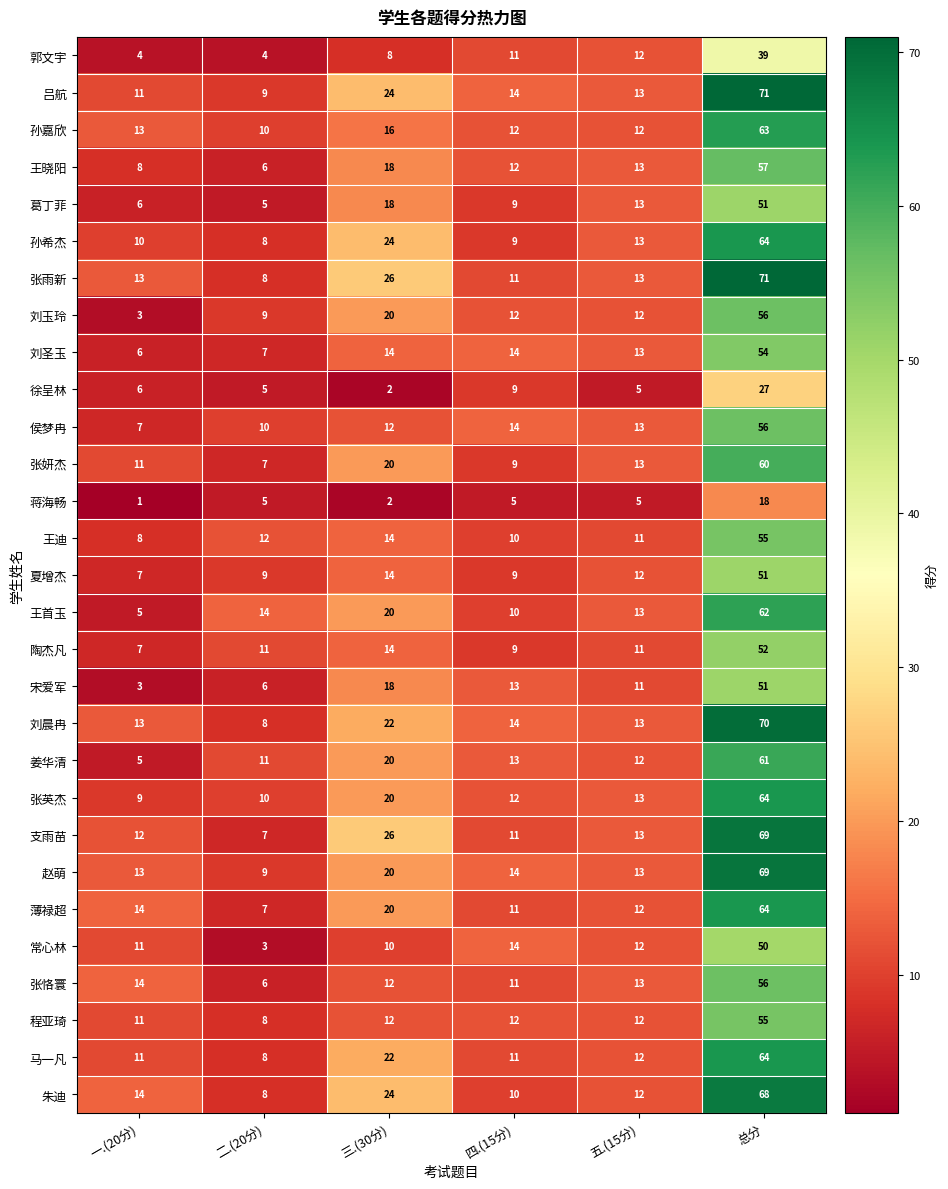

Between 四.(15分) and 总分, which series saw the biggest shift?

张雨新